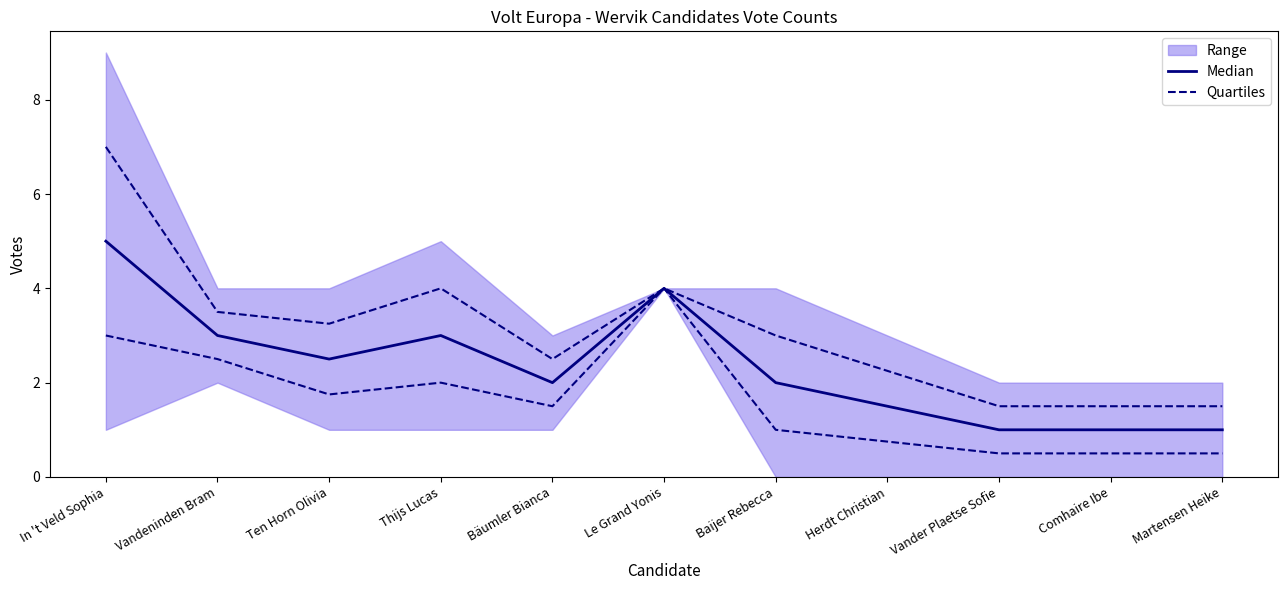

In Median, how many points are lower than both neighbors (excluding endpoints)?

2